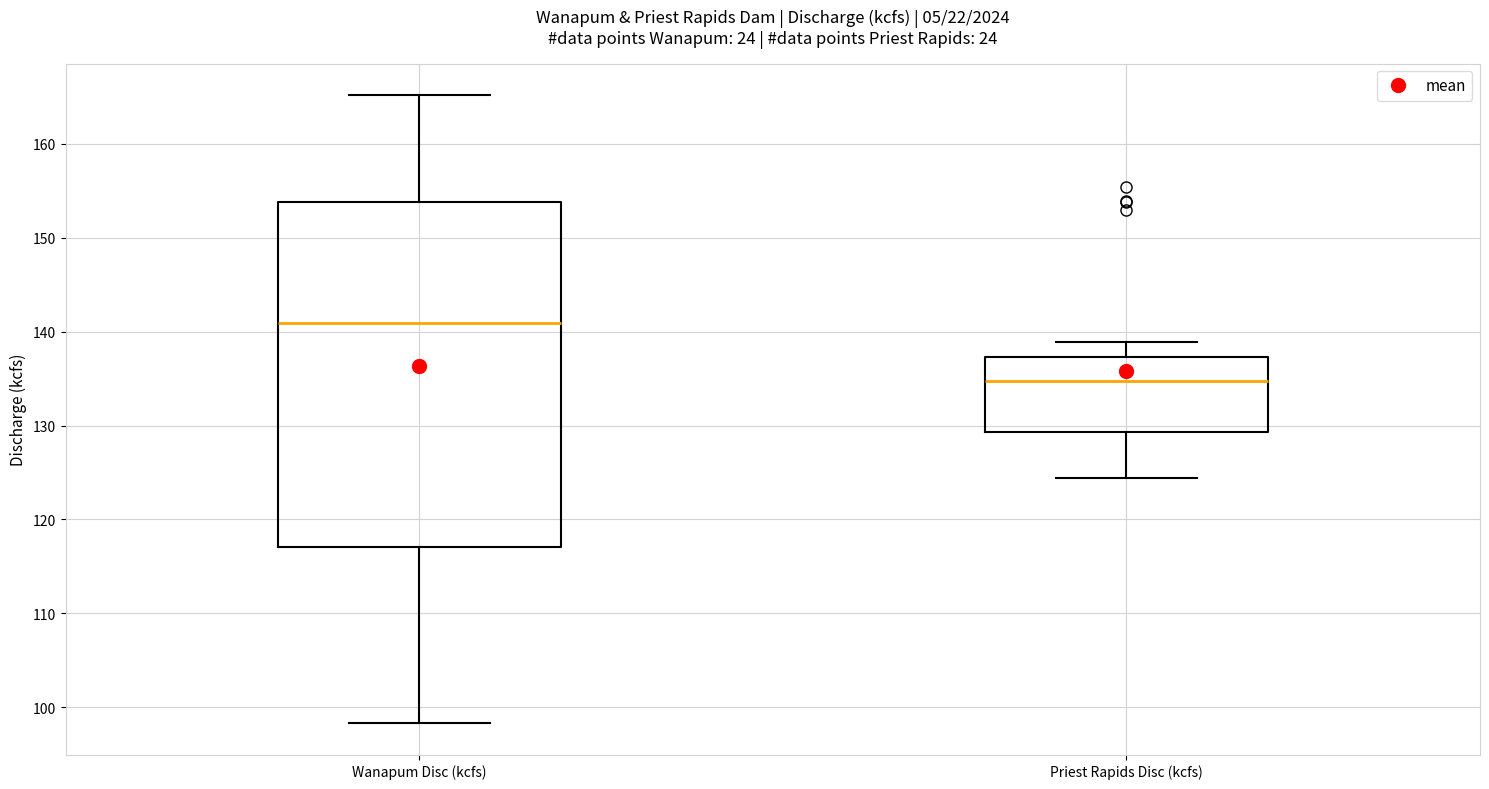

Comparing the boxes themselves (not the whiskers), which one is the tallest?

Wanapum Disc (kcfs)